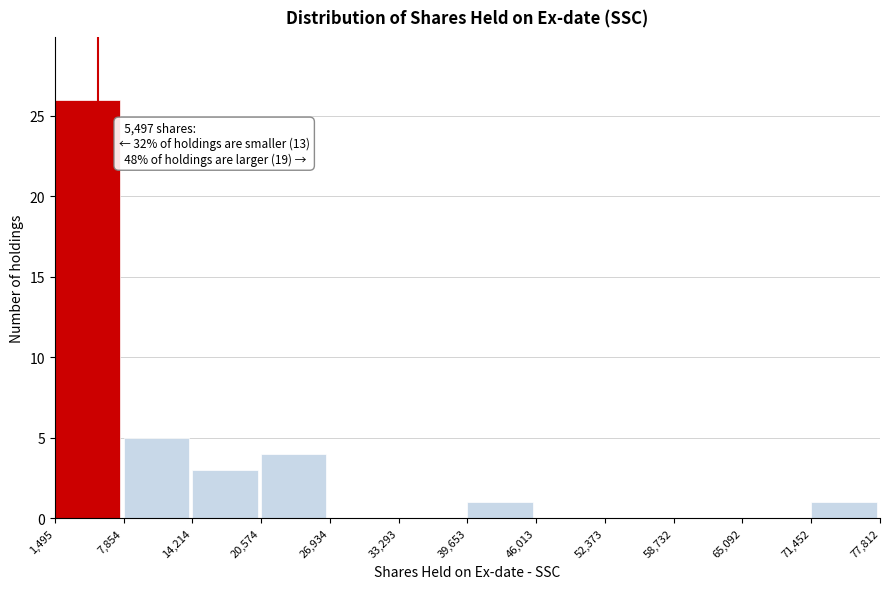

Which range on the x-axis has the tallest bar?

1,495 to 7,854